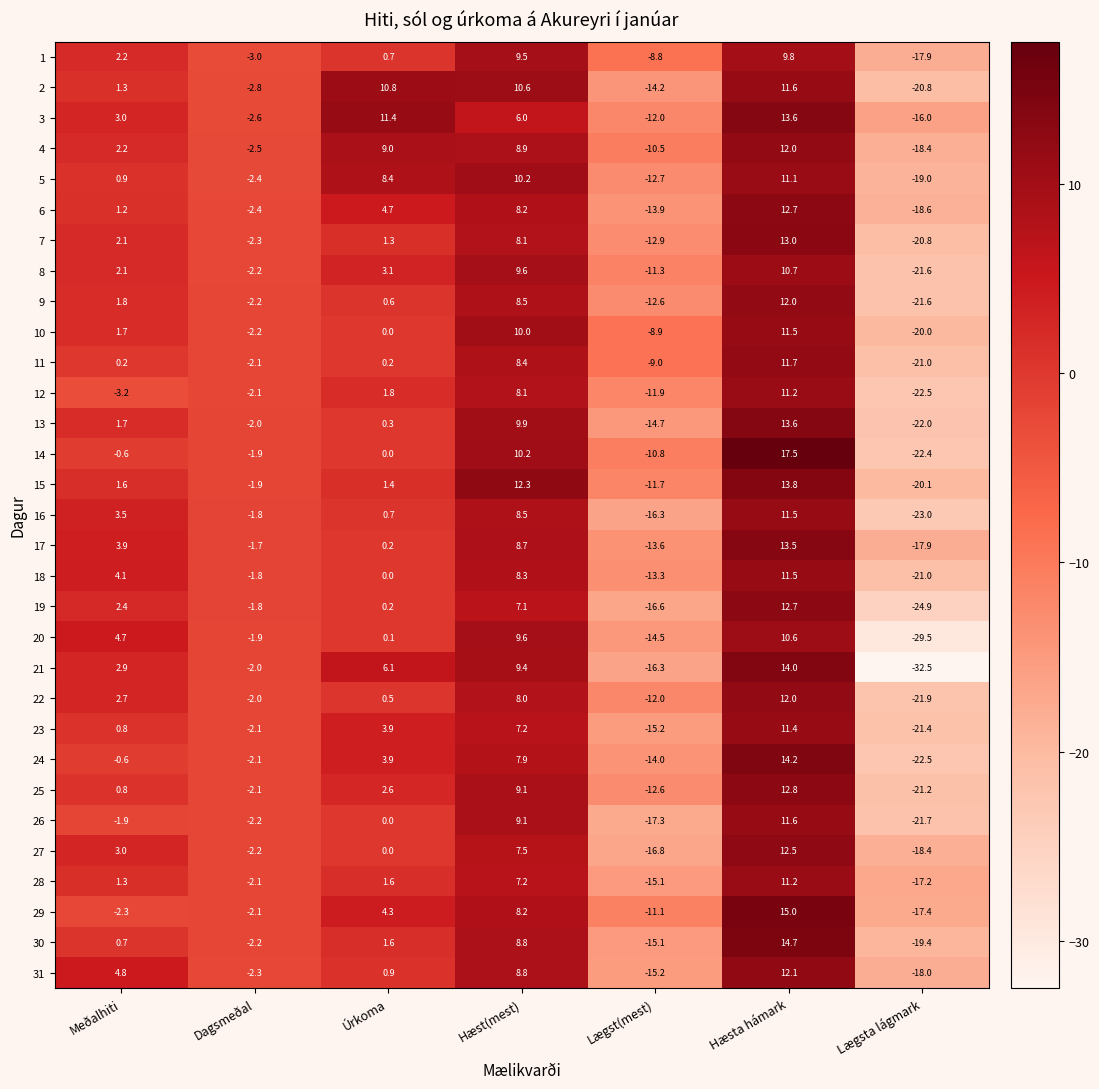

The value of 17 at Hæsta hámark is 13.5. True or false?

True